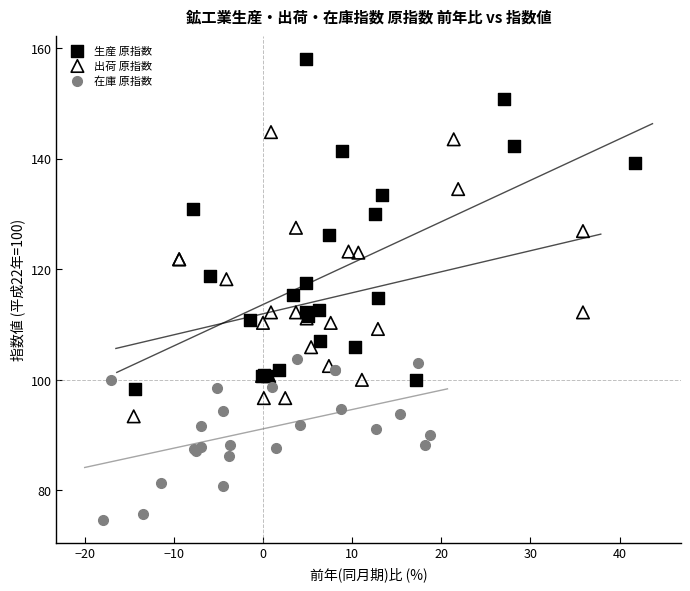

Which series has the largest Y range (max minus min)?

生産 原指数